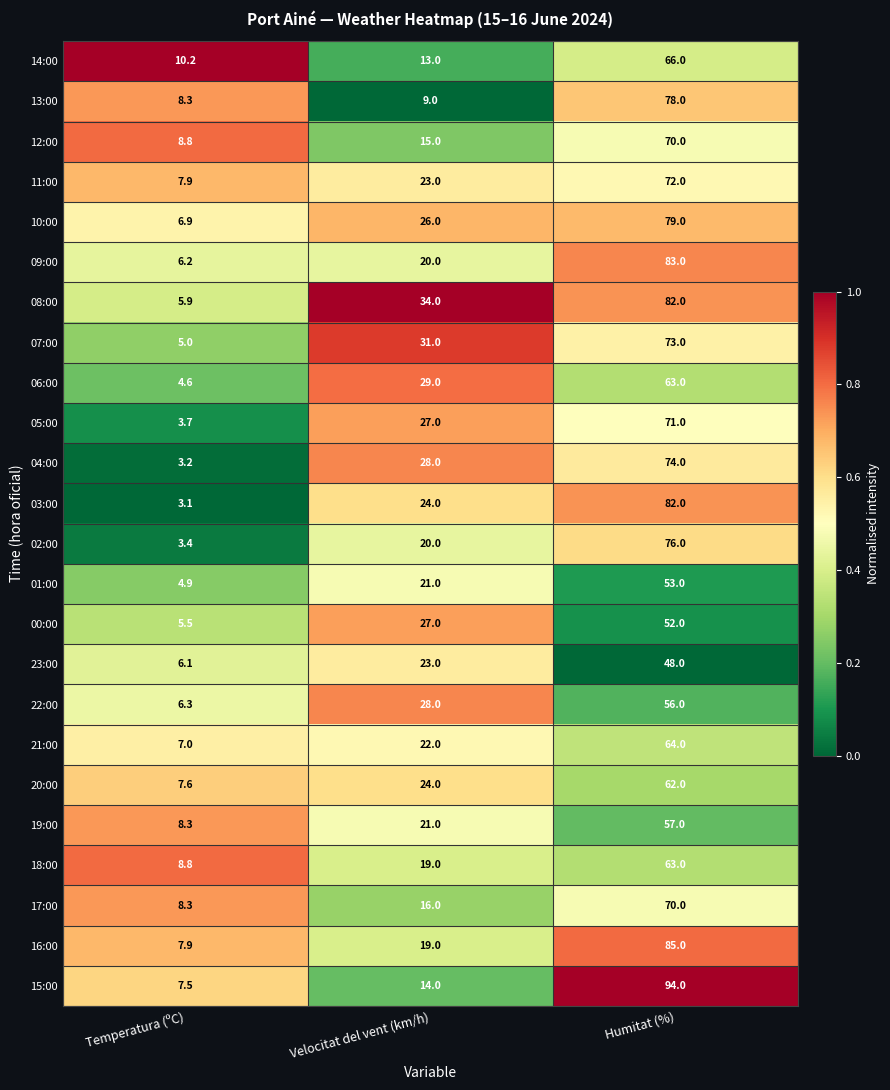

Which series has the largest range (max minus min)?

15:00